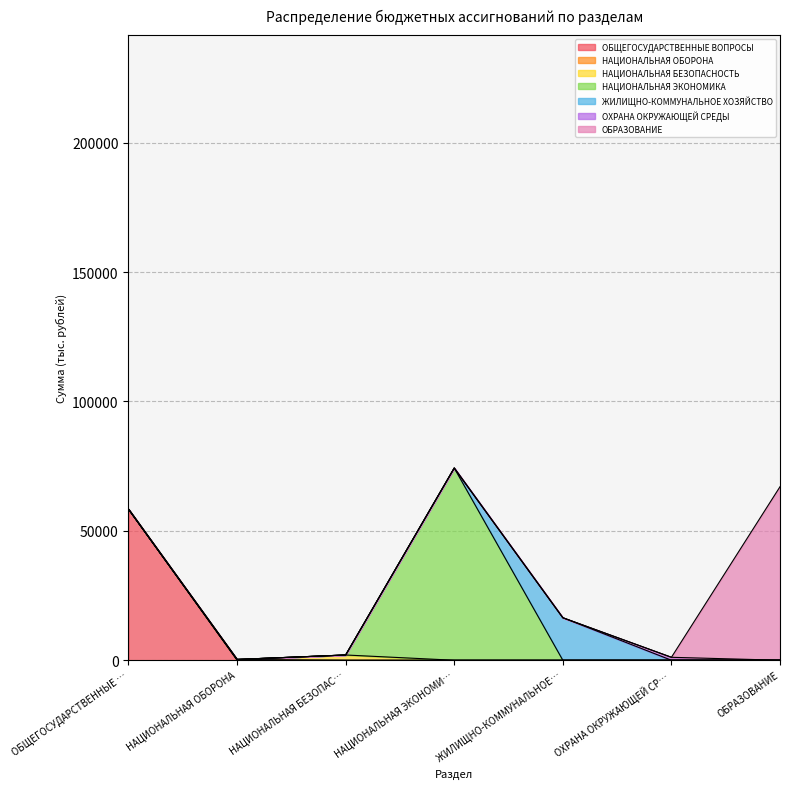

Reading right to left, what are all the values shown in this chart?

67045.4	1135.6	16424.1	74267.3	2026.9	302.9	58394.5